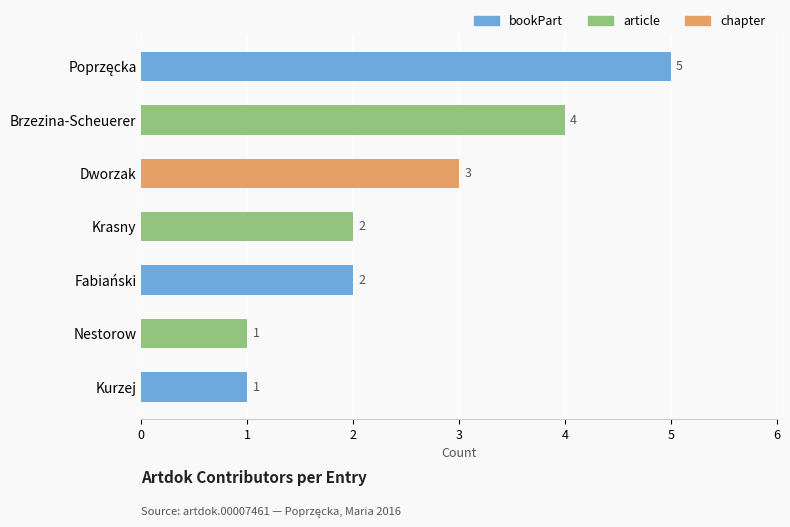

Is it true that the value at Krasny is 2?

True